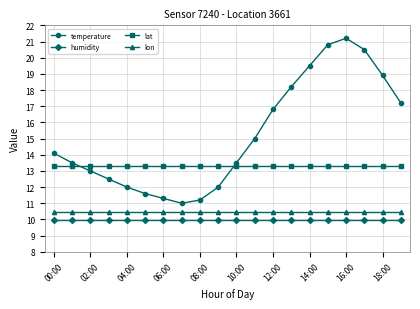

What is the maximum value shown in the chart?

21.2